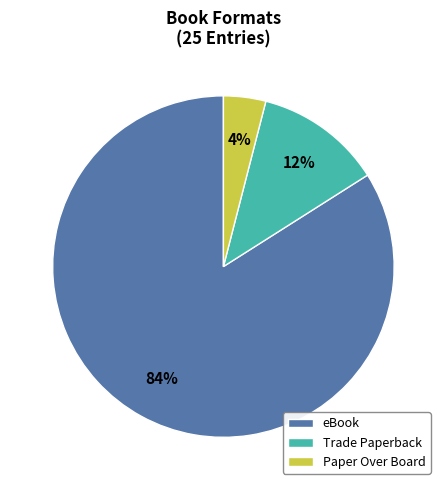

Count the number of slices in the pie.

3